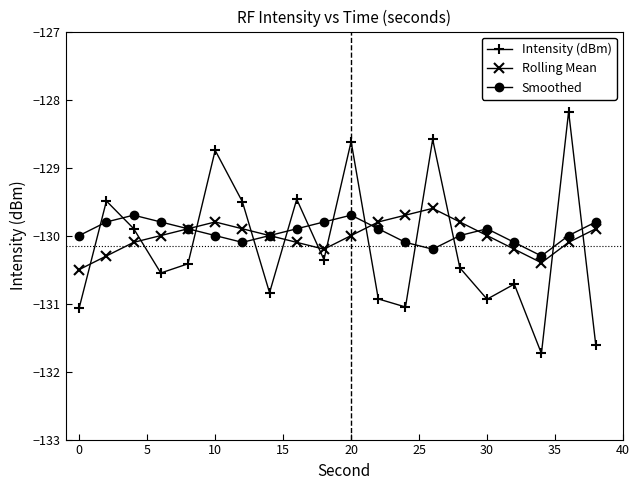

What is the greatest value displayed?

-128.2